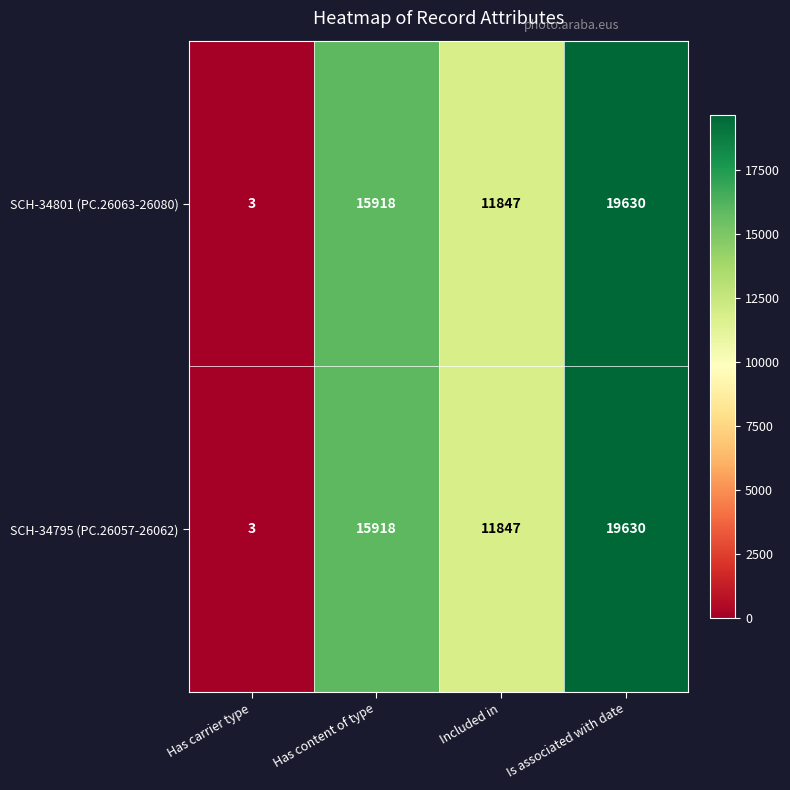

True or false: SCH-34795 (PC.26057-26062) has a value of 10810 at Is associated with date.

False